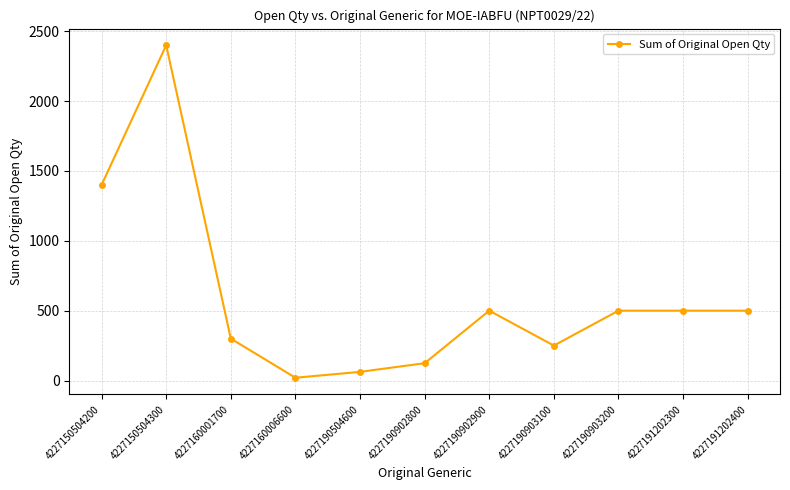

How many values are below 500?

5